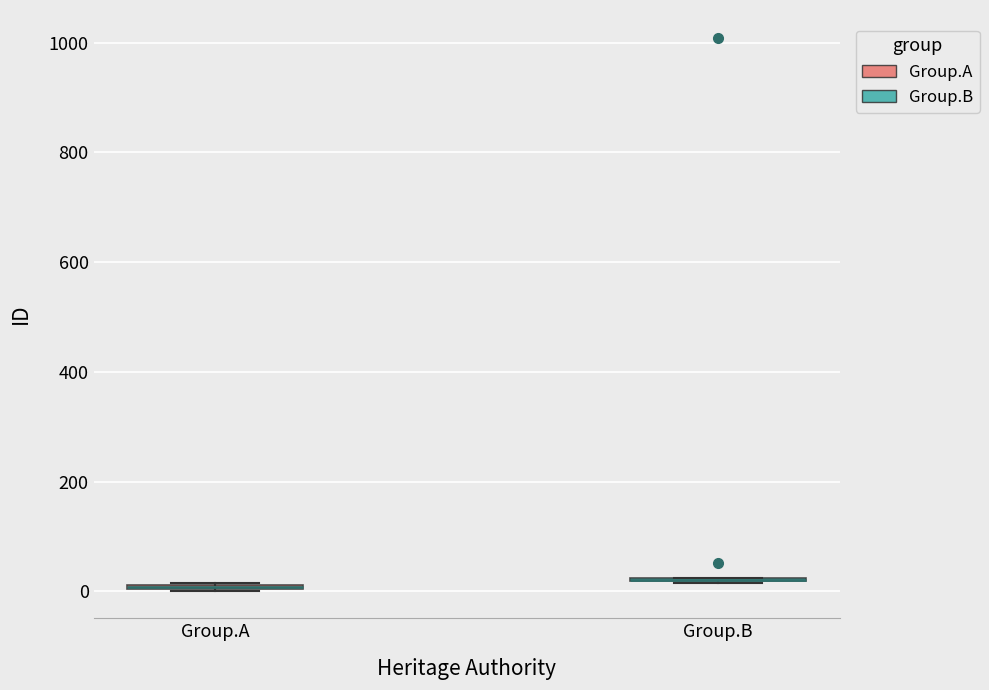

Where is the upper edge of the box for Group.A on the y-axis? The values are not printed on the chart, so give them approximately, as read against the axis.

20